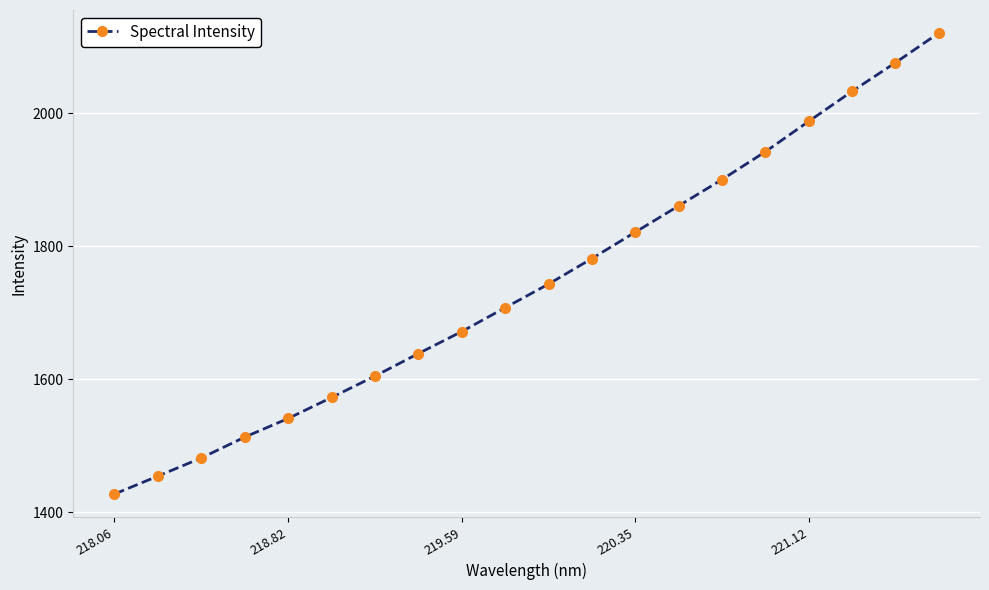

True or false: there are more than 2 points higher than both neighbors.

False